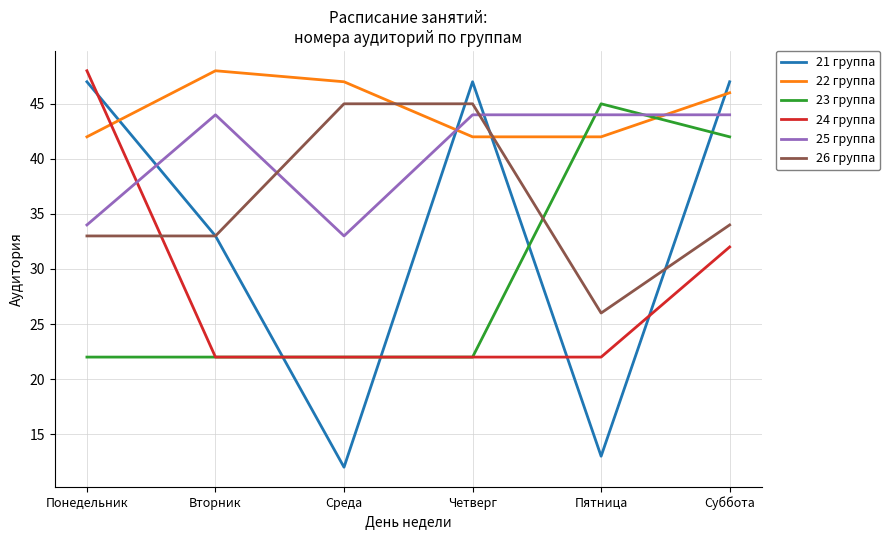

Is it true that 22 группа equals 11 at Пятница?

False